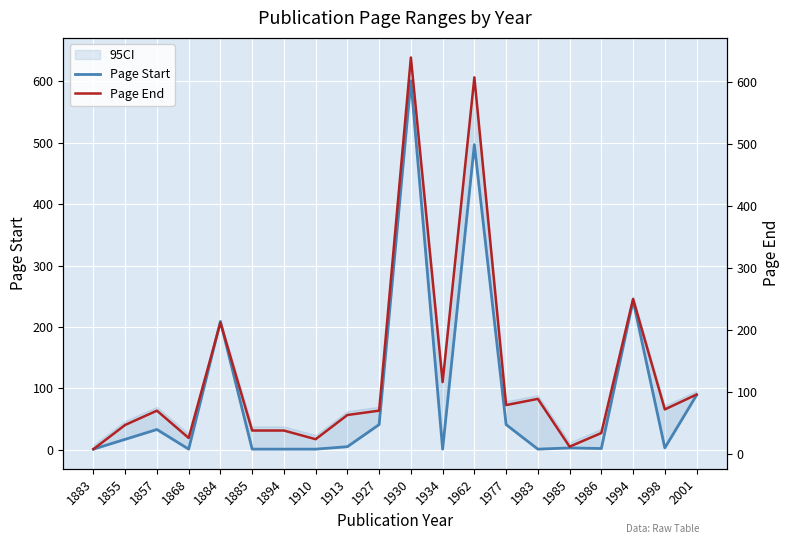

True or false: Page Start has a value of 2 at 1983.

False